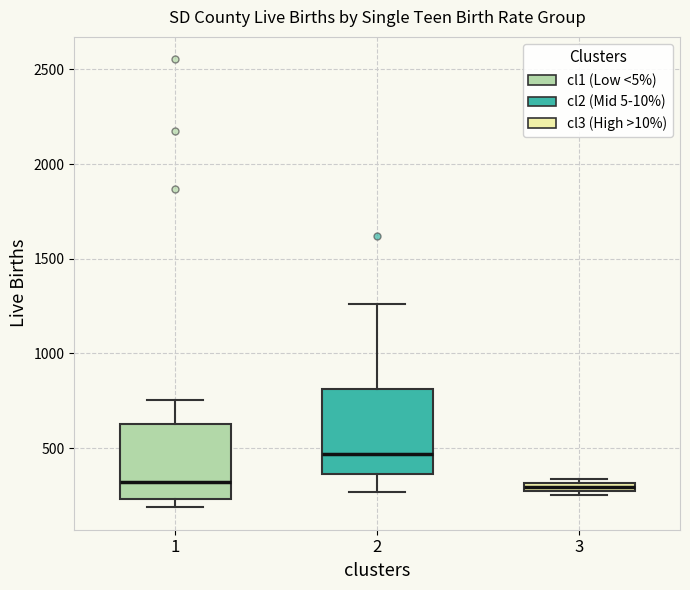

Which box is the tallest, from its lower edge to its upper edge?

2